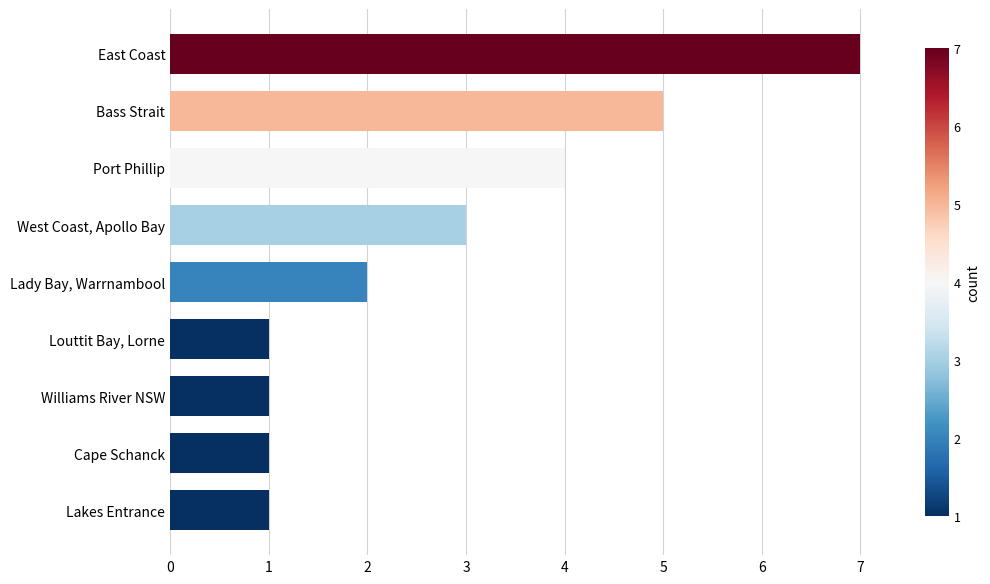

Reading bottom to top, list all the values displayed in this chart.

1	1	1	1	2	3	4	5	7